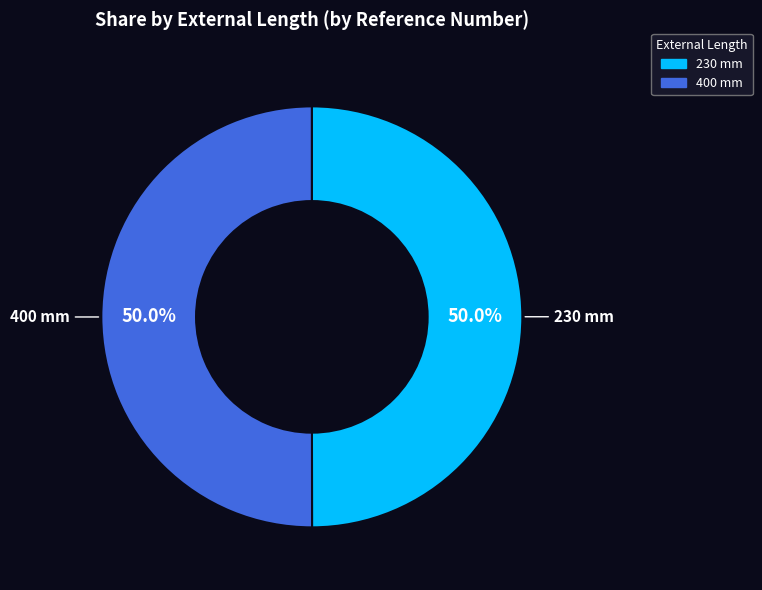

To the nearest percent, what is the average slice percentage?

50%